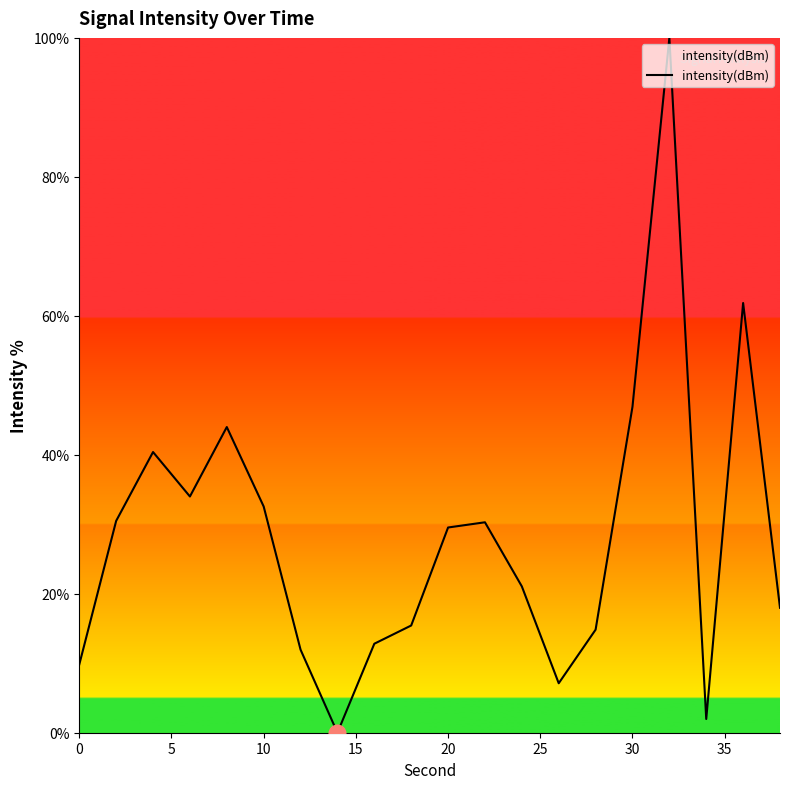

What is the greatest value displayed?

100.0